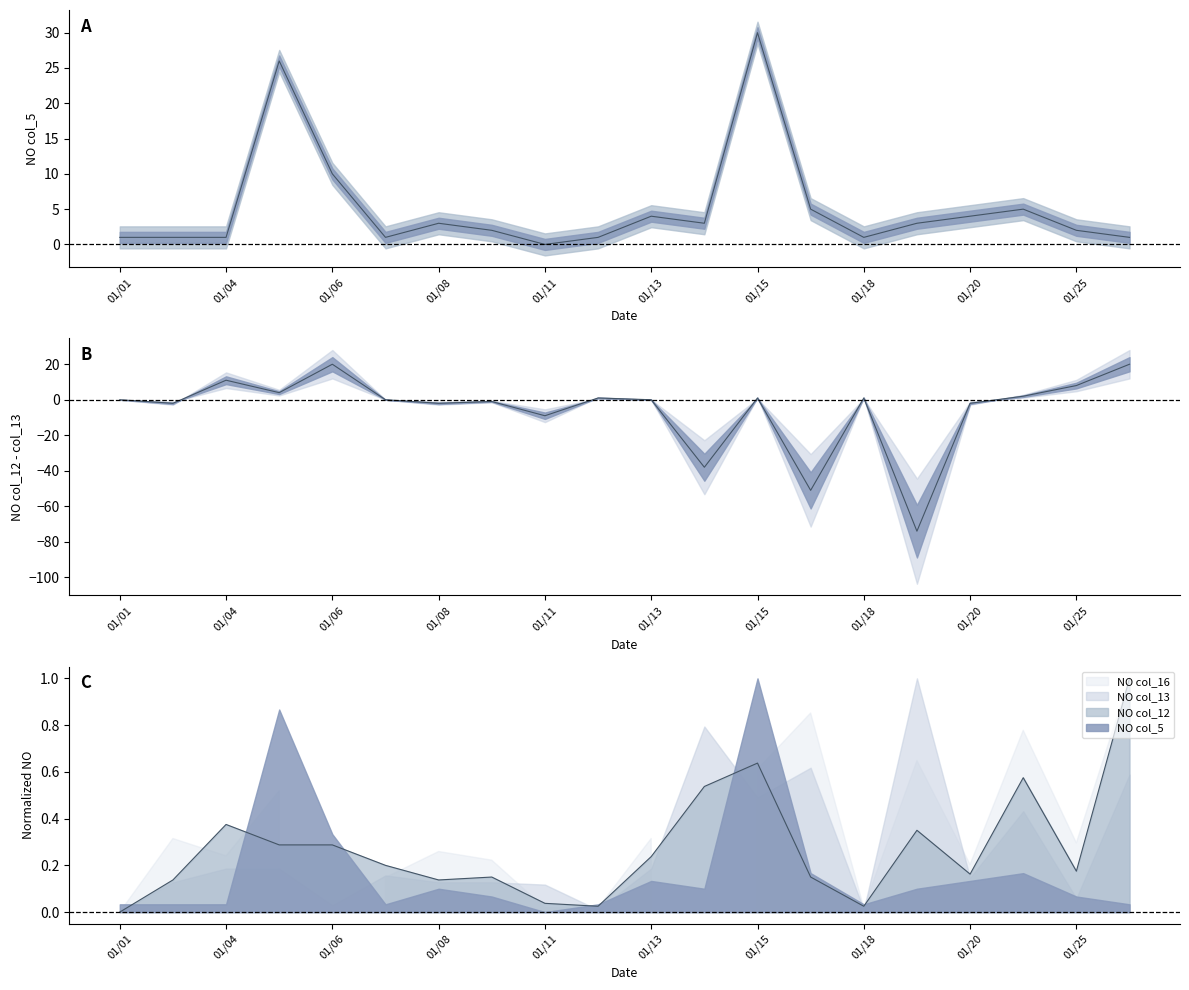

The value of NO col_12 at 01/01 is 0.0. True or false?

True